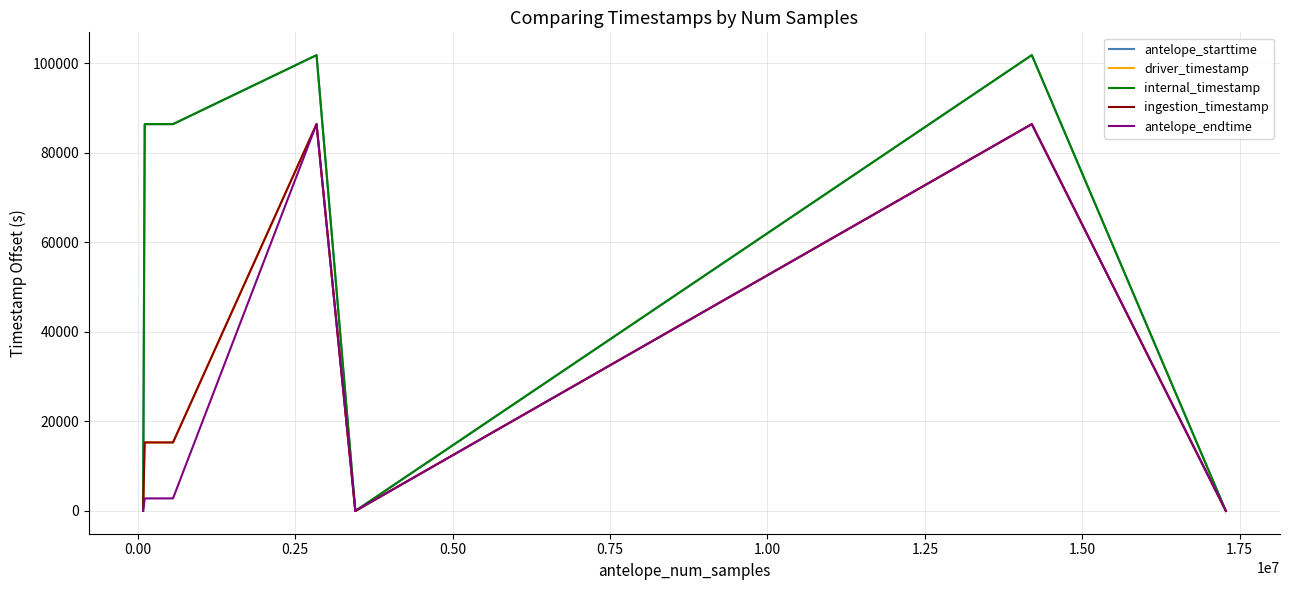

How many lines are shown in the chart?

5